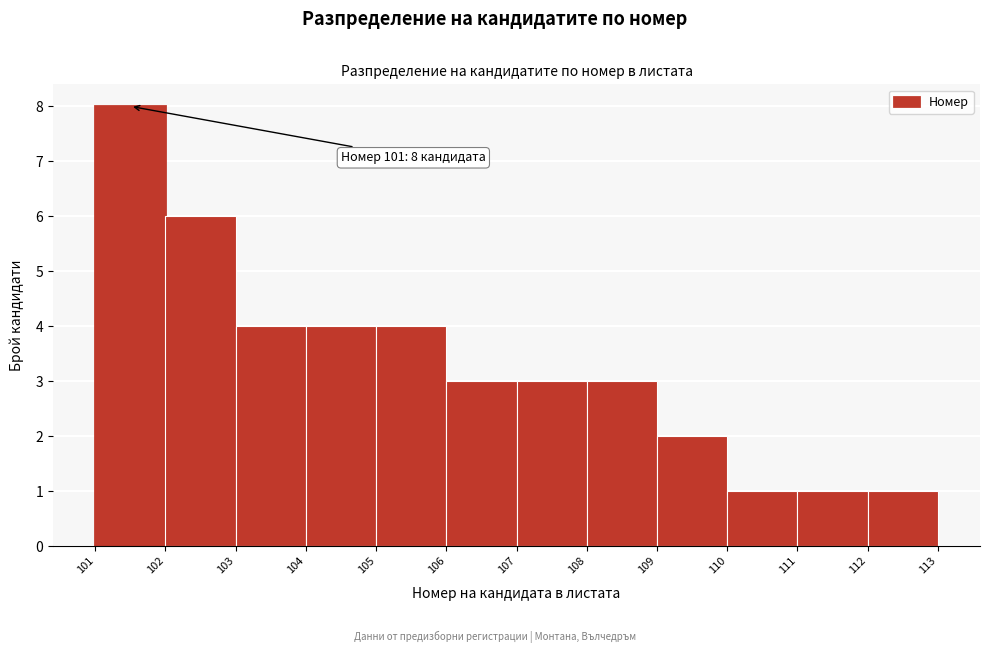

Reading left to right, extract all data points from this chart.

101=8	102=6	103=4	104=4	105=4	106=3	107=3	108=3	109=2	110=1	111=1	112=1	113=0